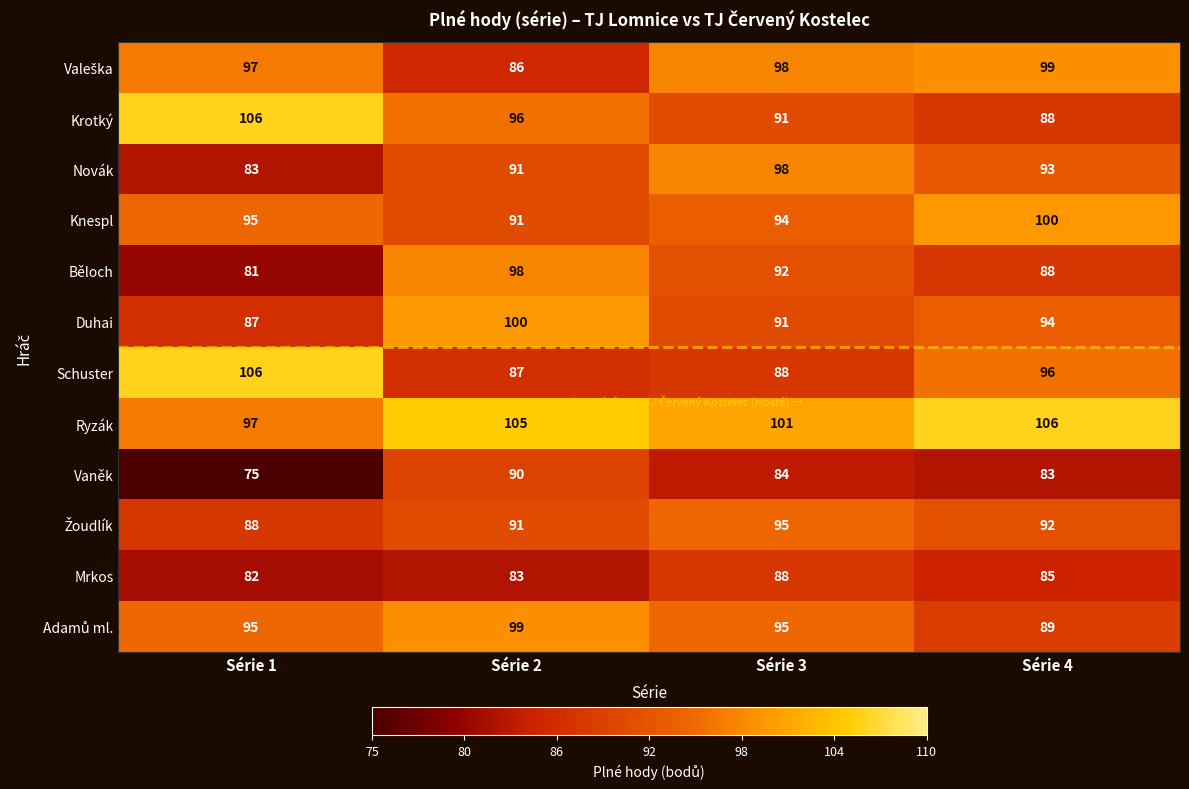

Is it true that Běloch equals 43 at Série 3?

False